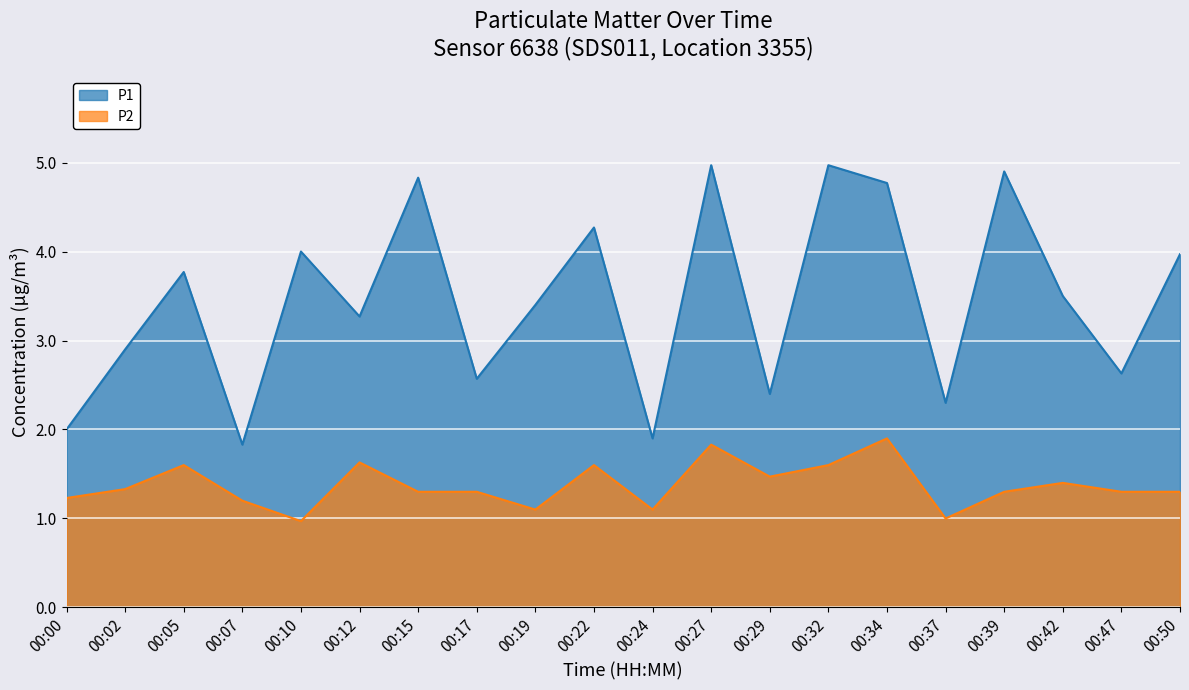

At how many categories does at least one series exceed 4?

6